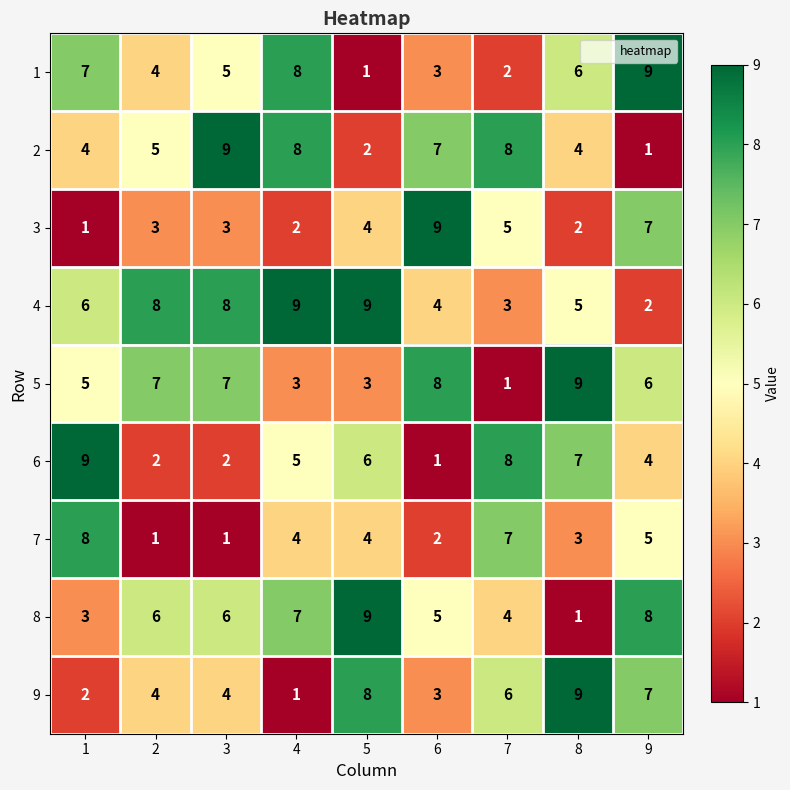

Which series changed the most between 1 and 8?

9